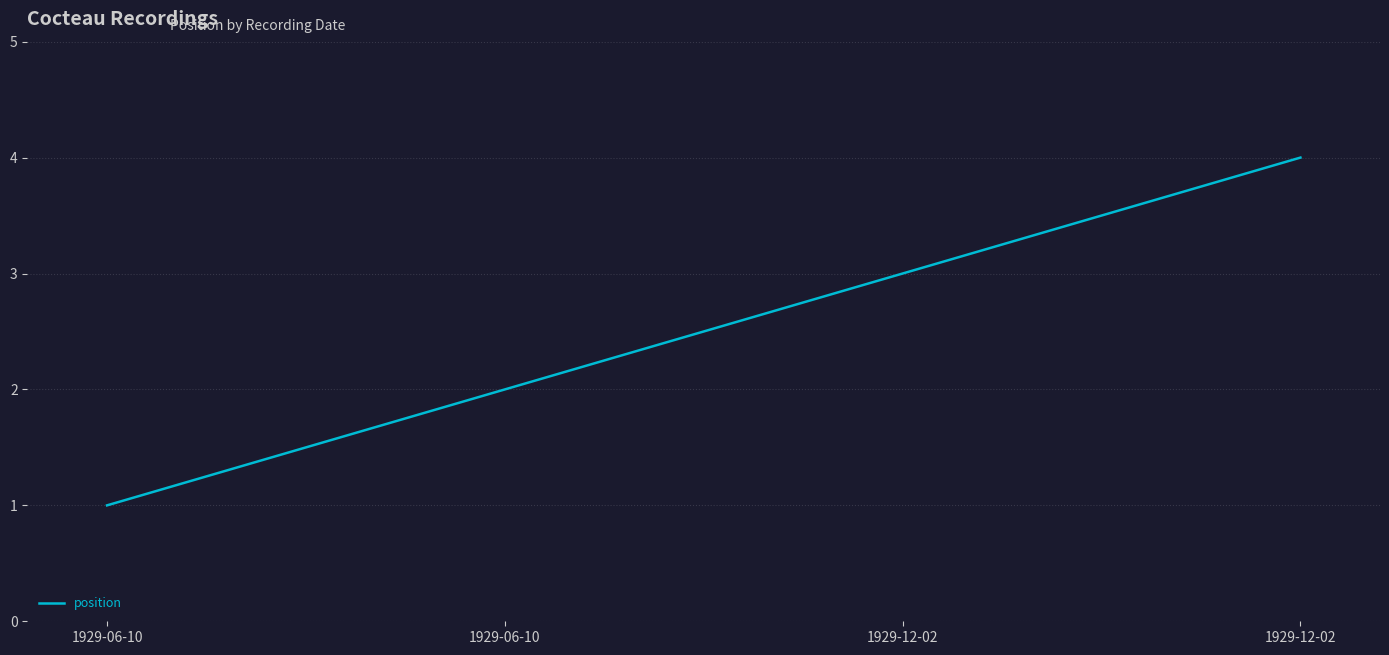

How many values are below 3?

2